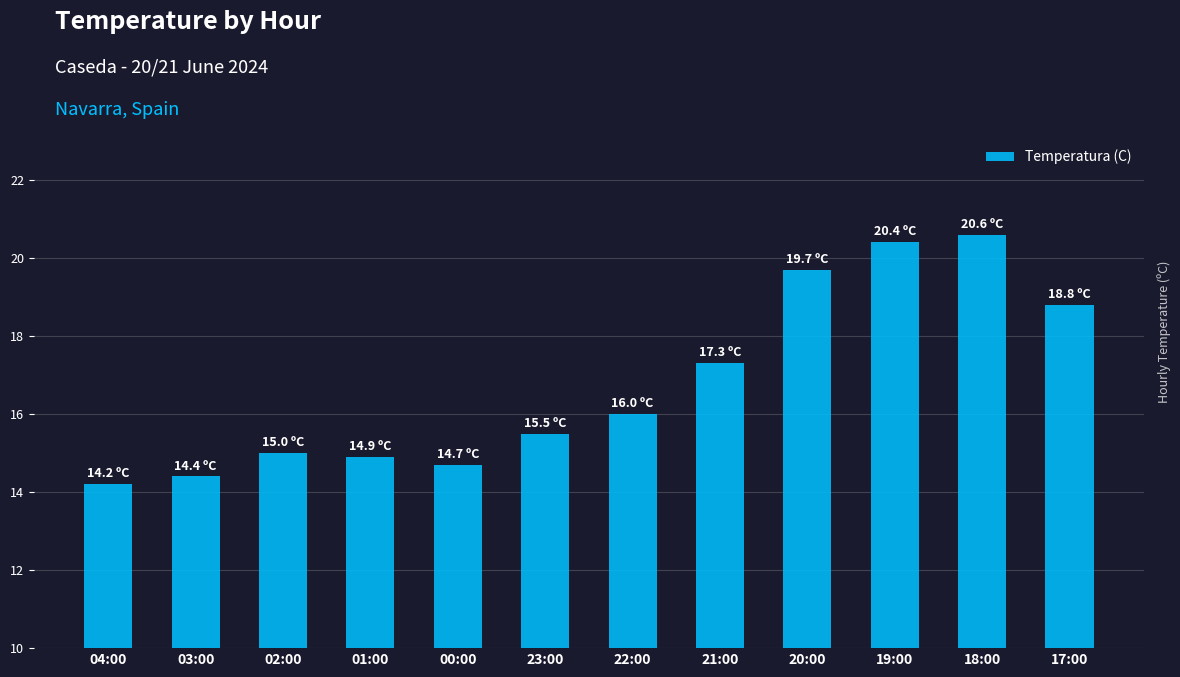

What is the label of the 5th bar from the left?

00:00